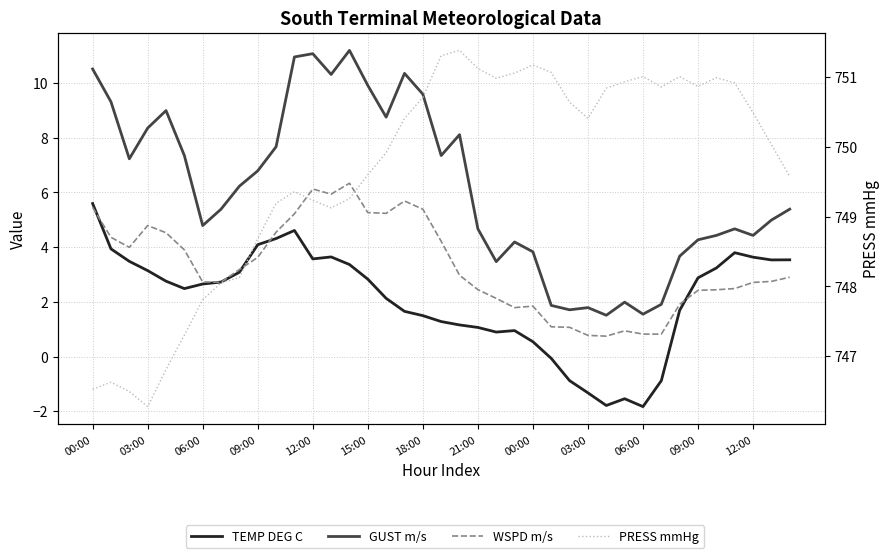

True or false: TEMP DEG C has a value of 3.6 at 12:00.

True